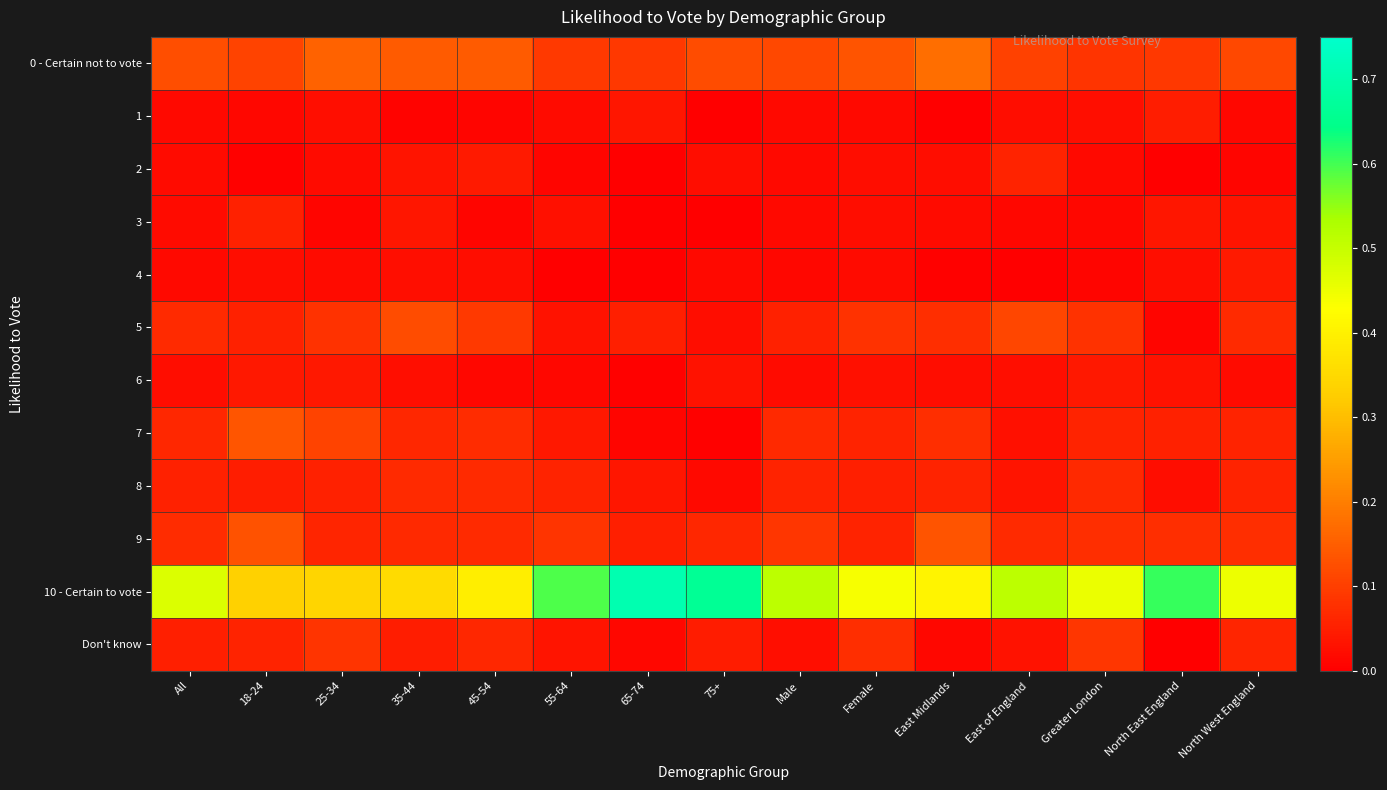

How many categories are shown in the chart?

15